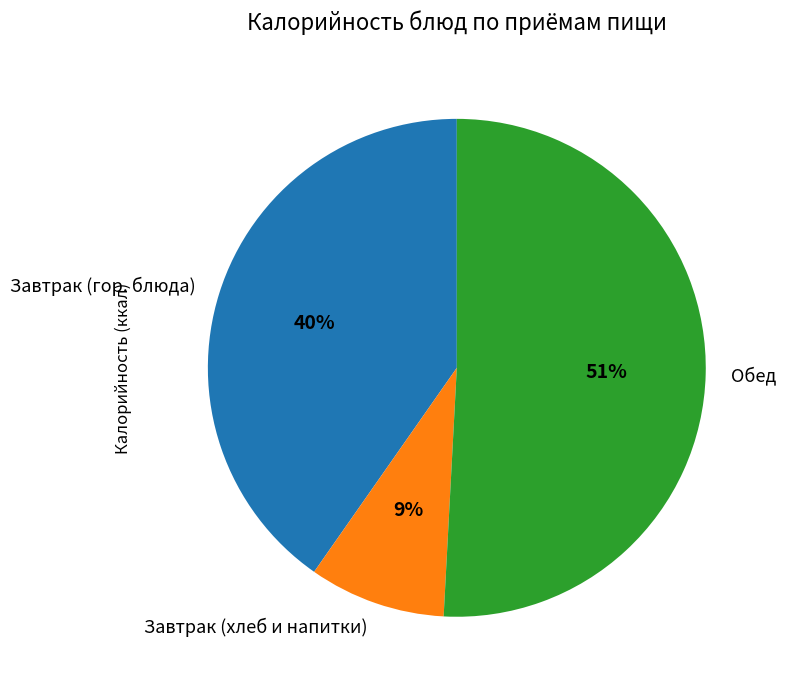

What is the smallest slice in the pie chart?

Завтрак (хлеб и напитки)